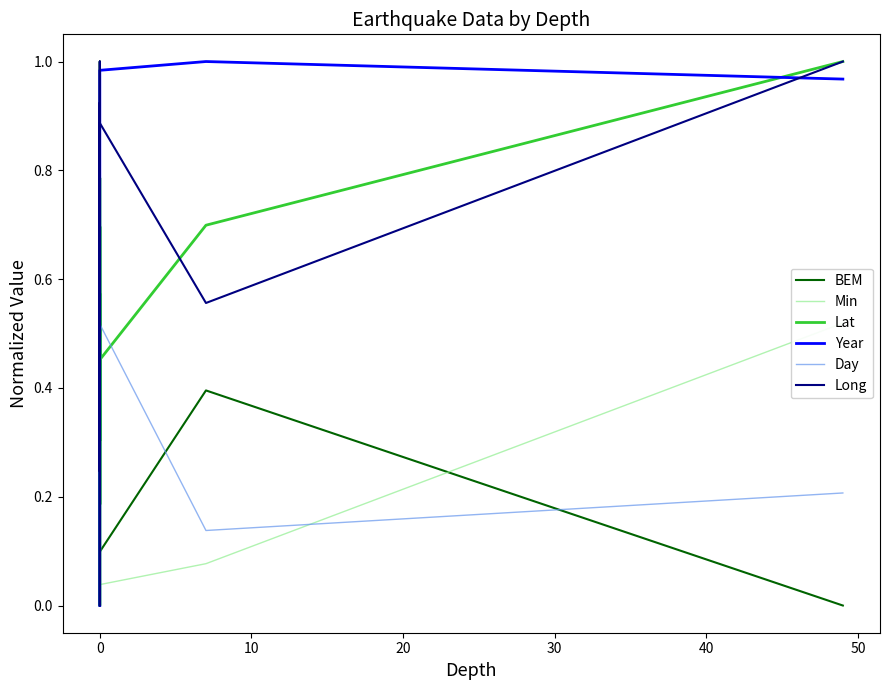

Which series has the largest range (max minus min)?

BEM